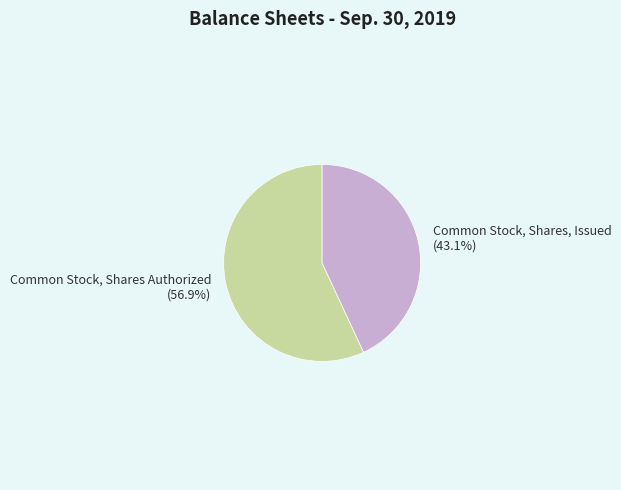

Does Common Stock, Shares Authorized account for over 50% of the chart?

Yes